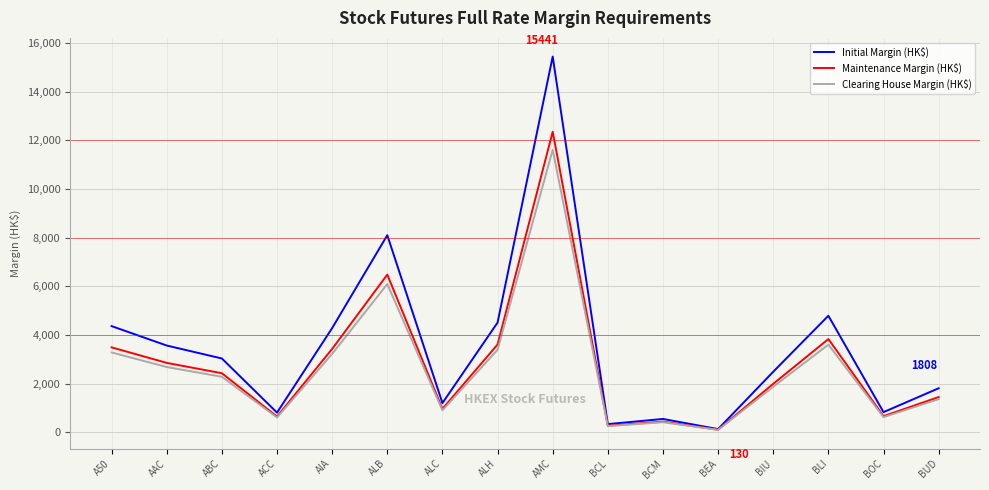

What is the maximum value shown in the chart?

15441